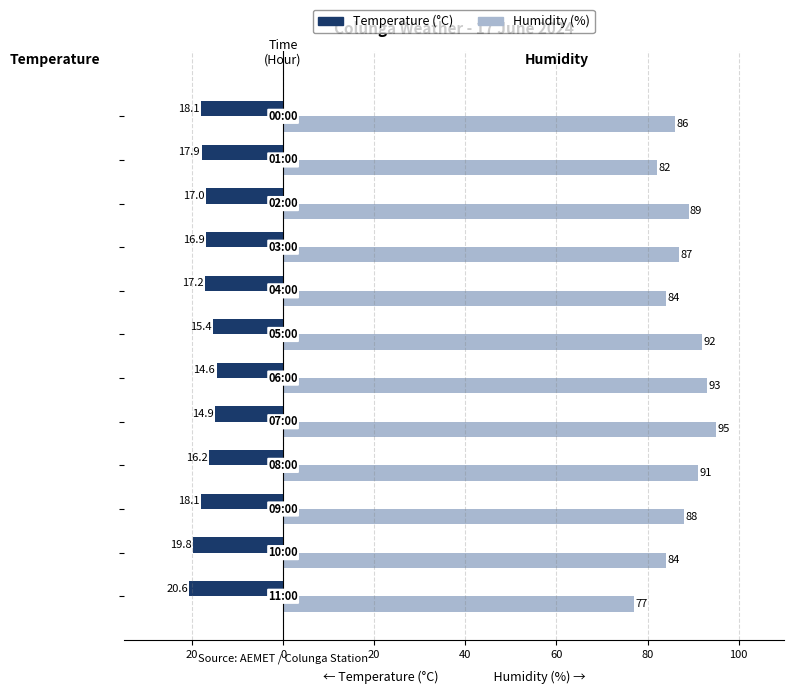

List the series in order of their peak value, lowest first.

Temperature (°C), Humidity (%)